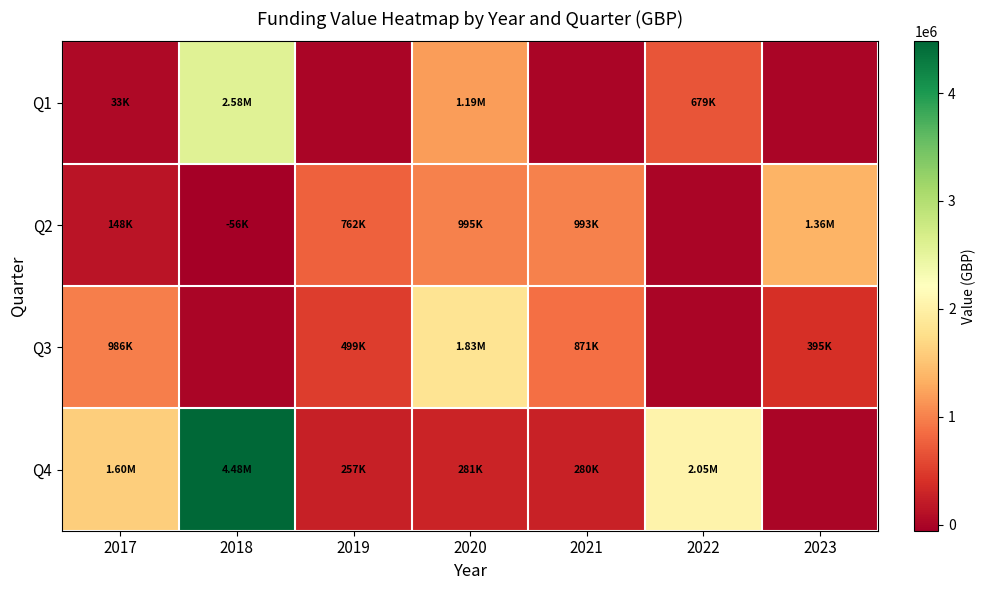

Which series has the widest spread of values?

Q4